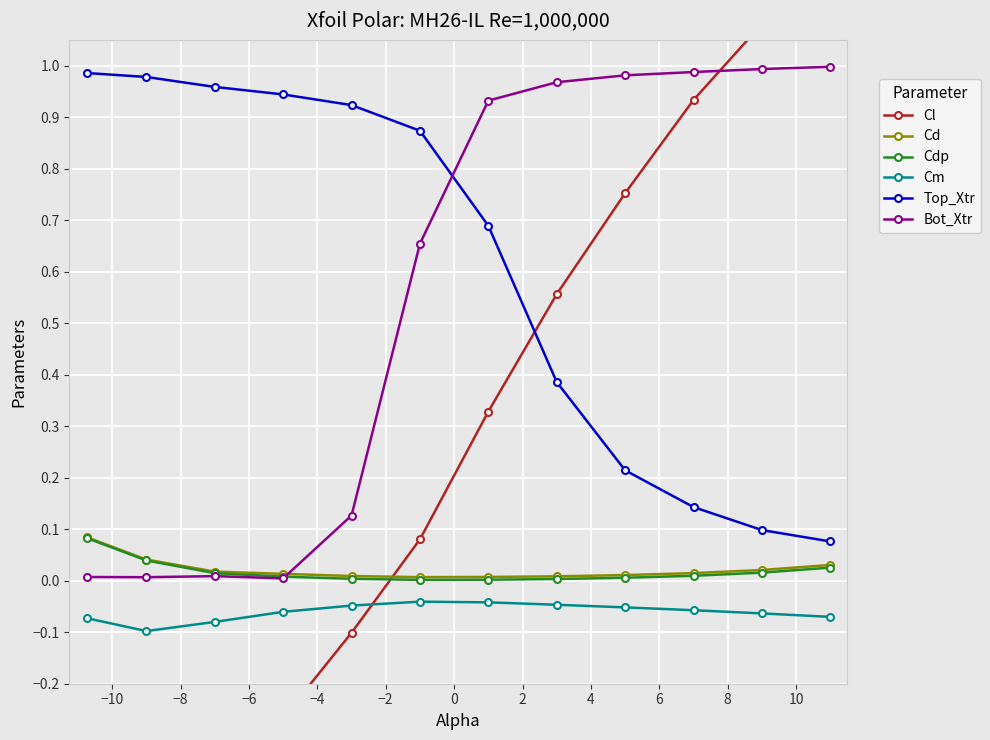

True or false: Bot_Xtr and Cm intersect in this chart.

False